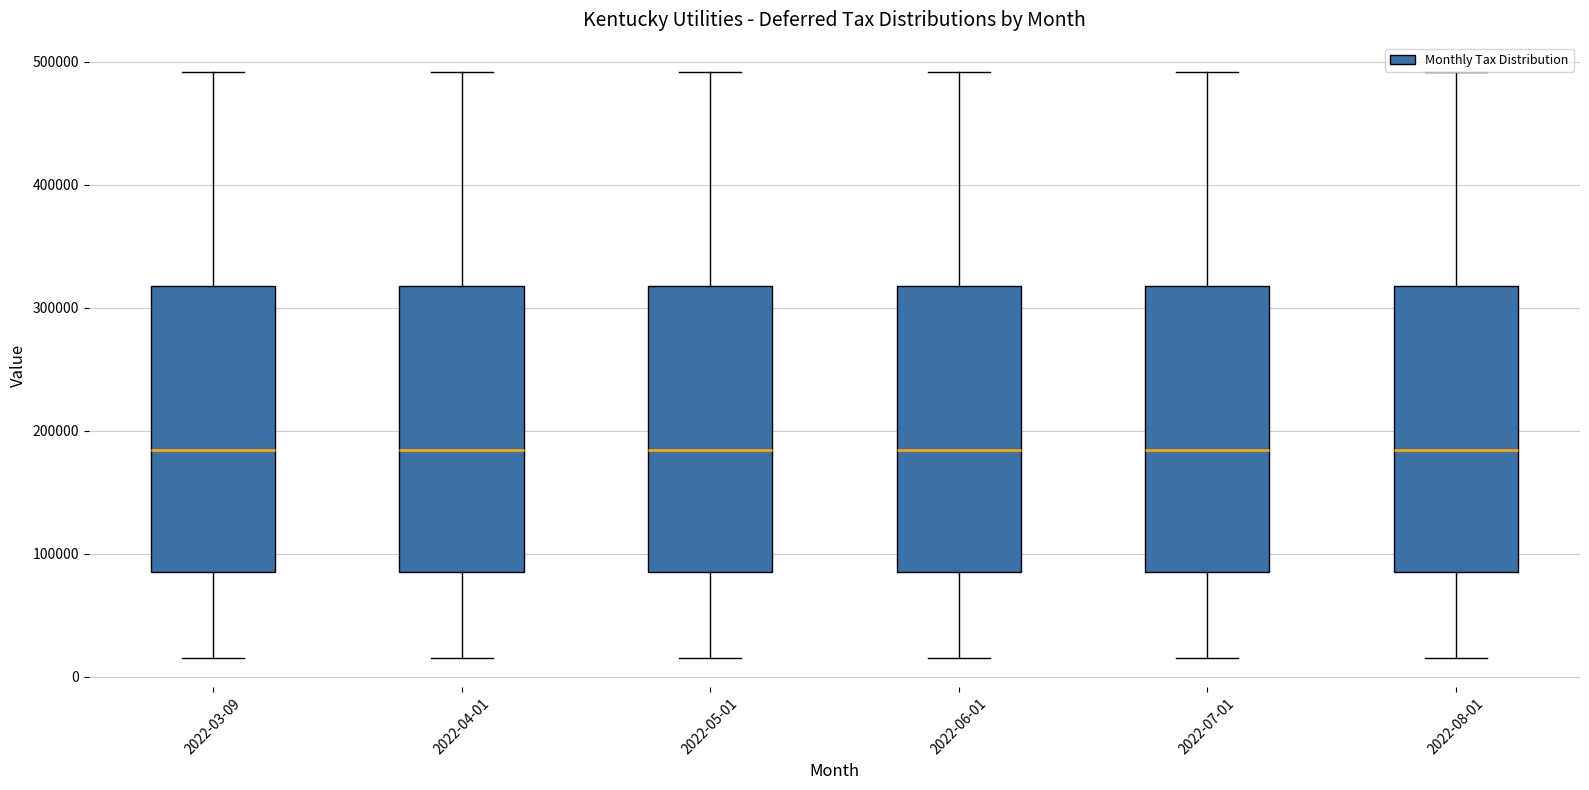

Reading left to right, transcribe this box plot: for each box, give where its median line is, the range the box spans, and where its two whiskers end, as read against the y-axis. The values are not printed on the chart, so give them approximately, as read against the axis.

2022-03-09: median 180000, box 80000 to 320000, whiskers 20000 to 490000
2022-04-01: median 180000, box 80000 to 320000, whiskers 20000 to 490000
2022-05-01: median 180000, box 80000 to 320000, whiskers 20000 to 490000
2022-06-01: median 180000, box 80000 to 320000, whiskers 20000 to 490000
2022-07-01: median 180000, box 80000 to 320000, whiskers 20000 to 490000
2022-08-01: median 180000, box 80000 to 320000, whiskers 20000 to 490000